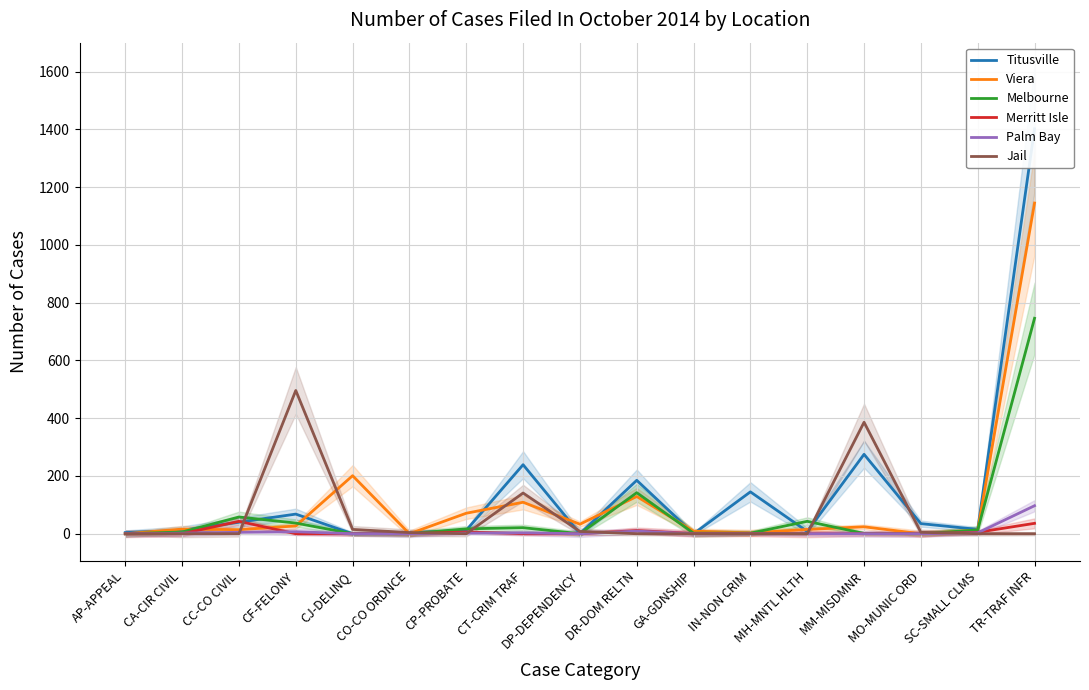

How many positive values does the Viera series have?

14